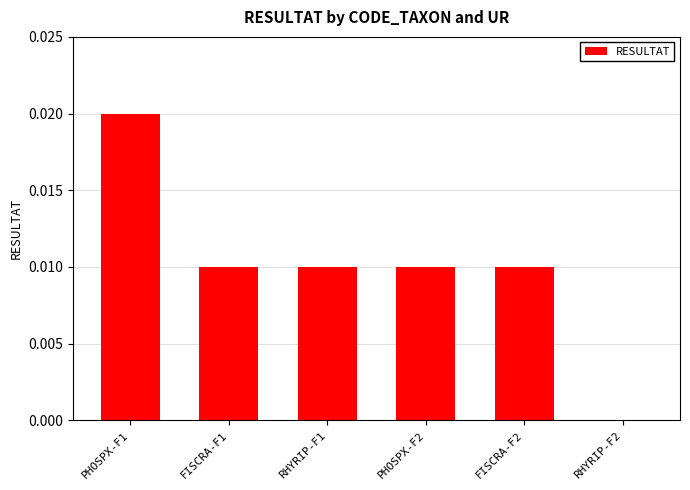

Between FISCRA-F1 and RHYRIP-F2, which is larger?

FISCRA-F1